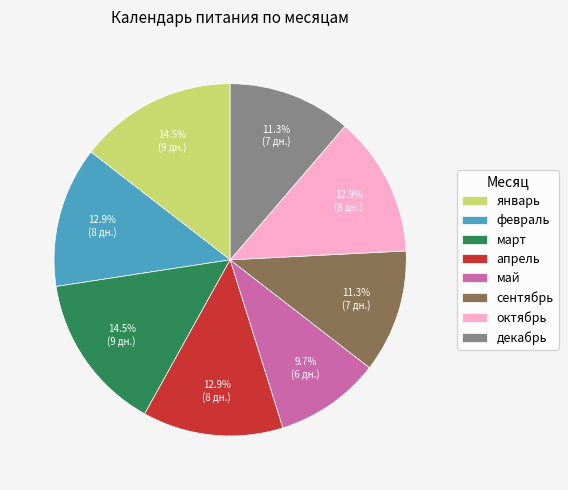

Does январь represent more than half of the total?

No